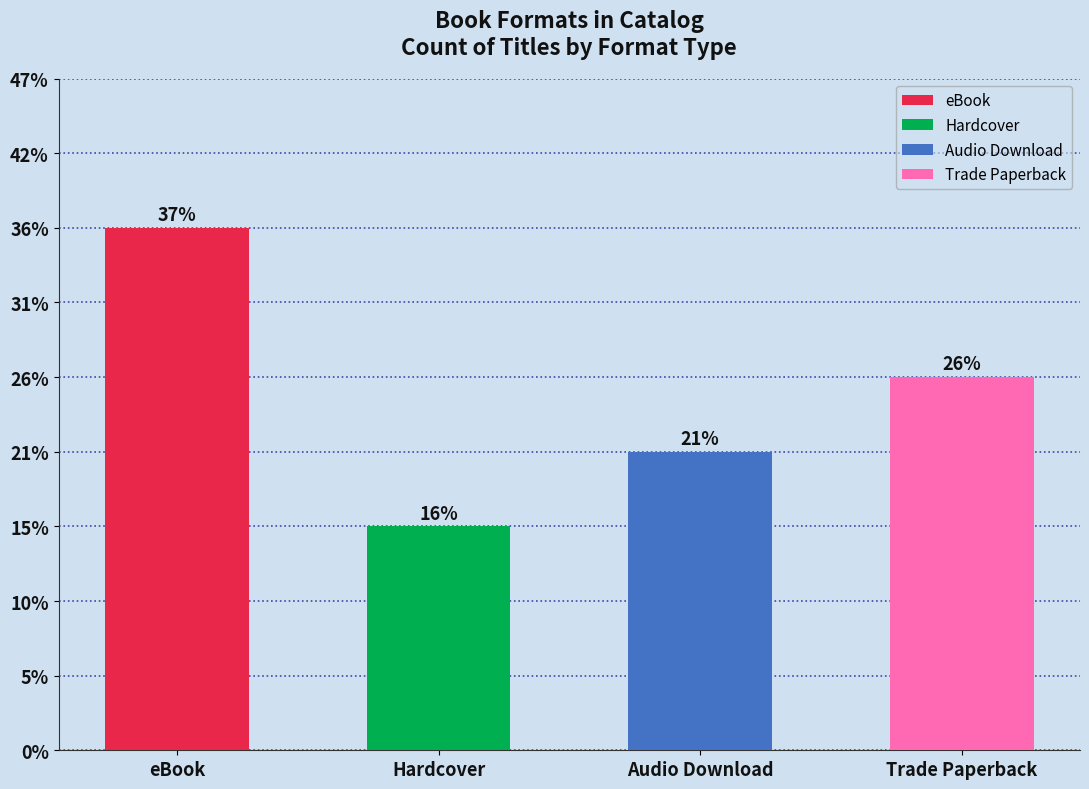

How many series are shown in this chart?

4